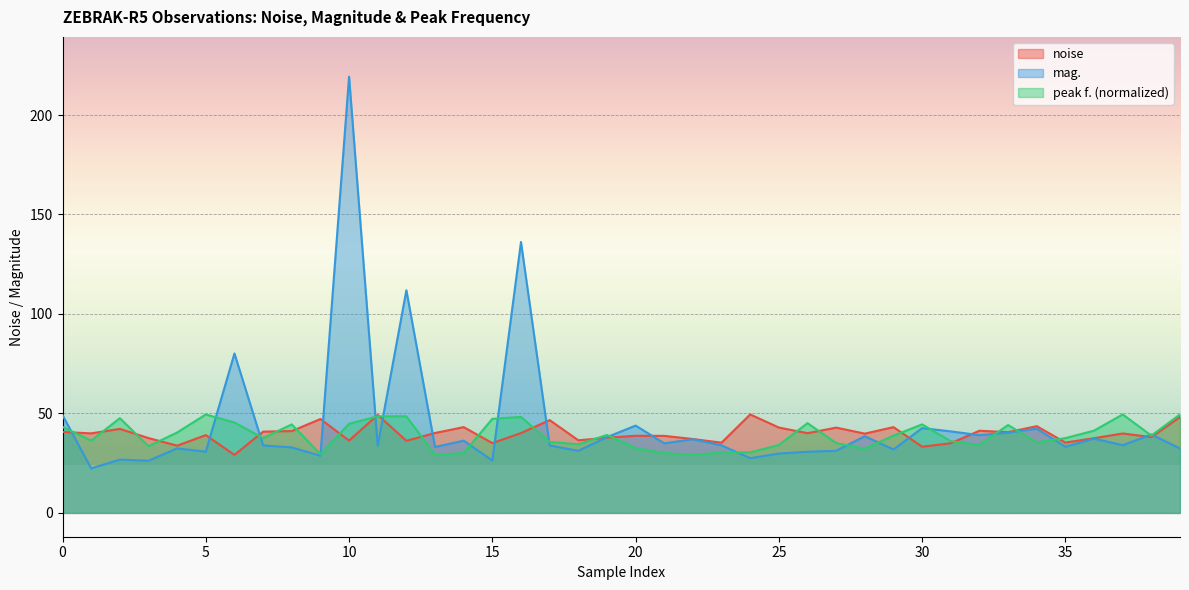

Which series has the largest range (max minus min)?

mag.